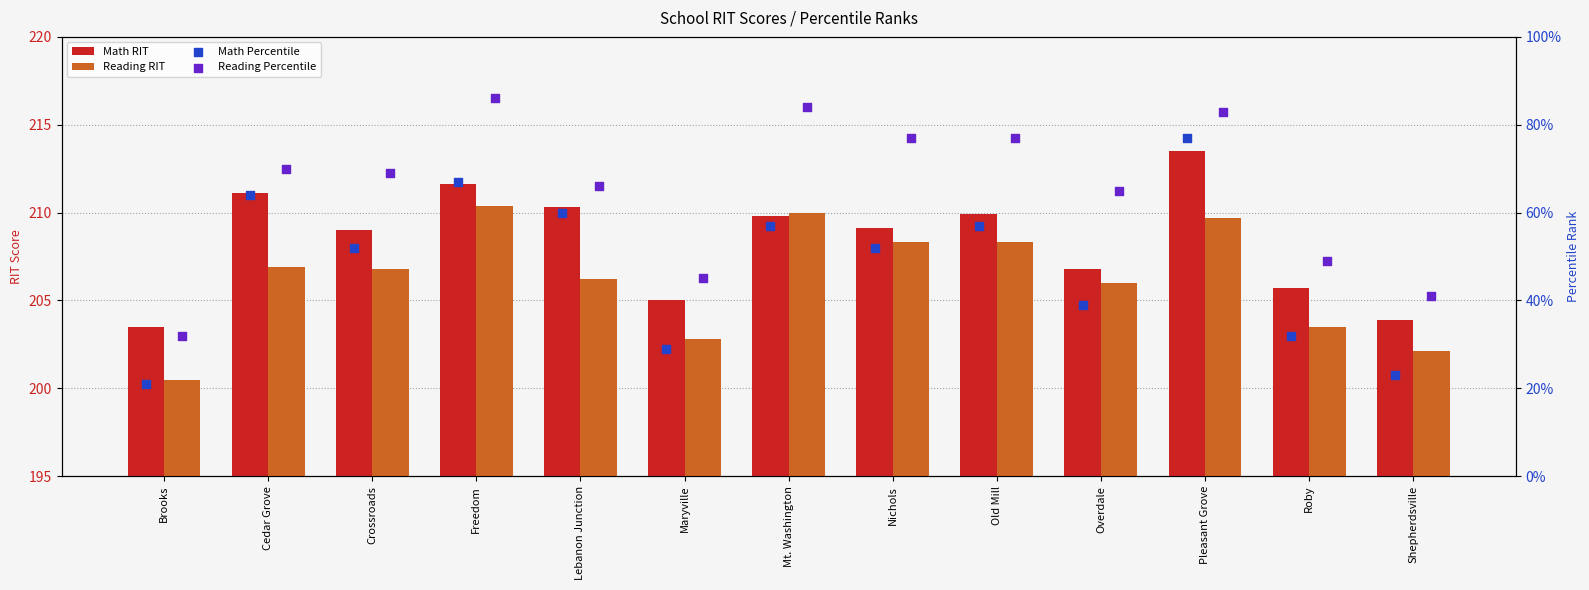

Which series reaches the minimum Y coordinate?

Math Percentile